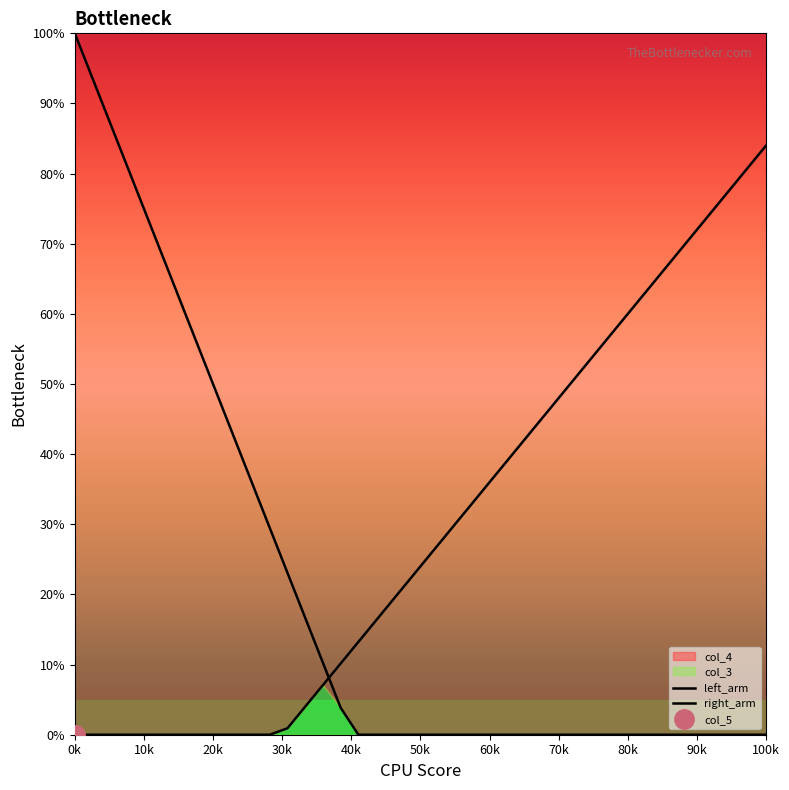

How many values in the left_arm series exceed 0?

16